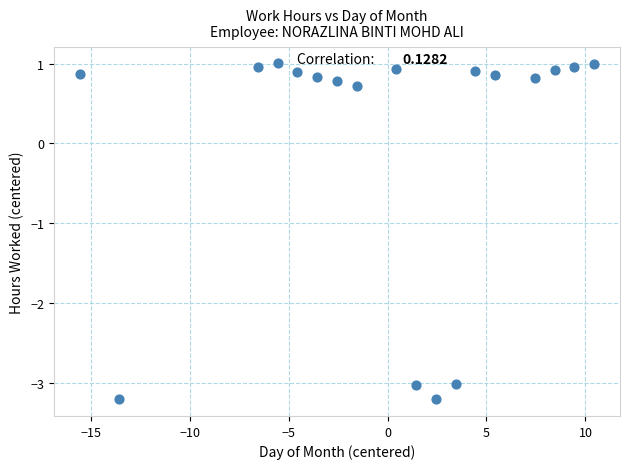

What Y value in the scatter plot is closest to -1?

0.7